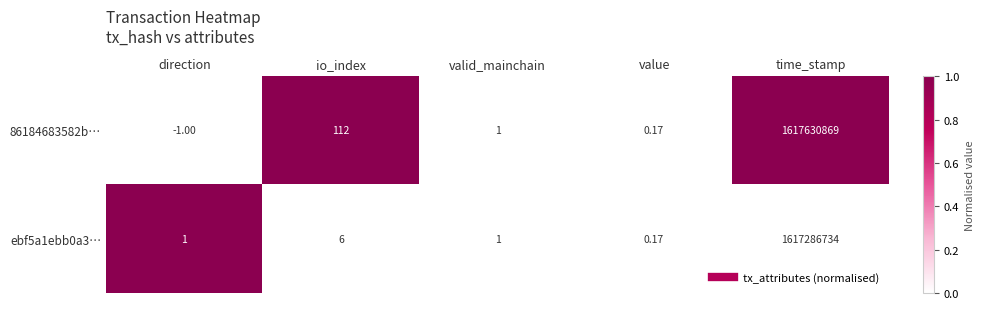

List the series in order of their overall mean, lowest first.

ebf5a1ebb0a3…, 86184683582b…